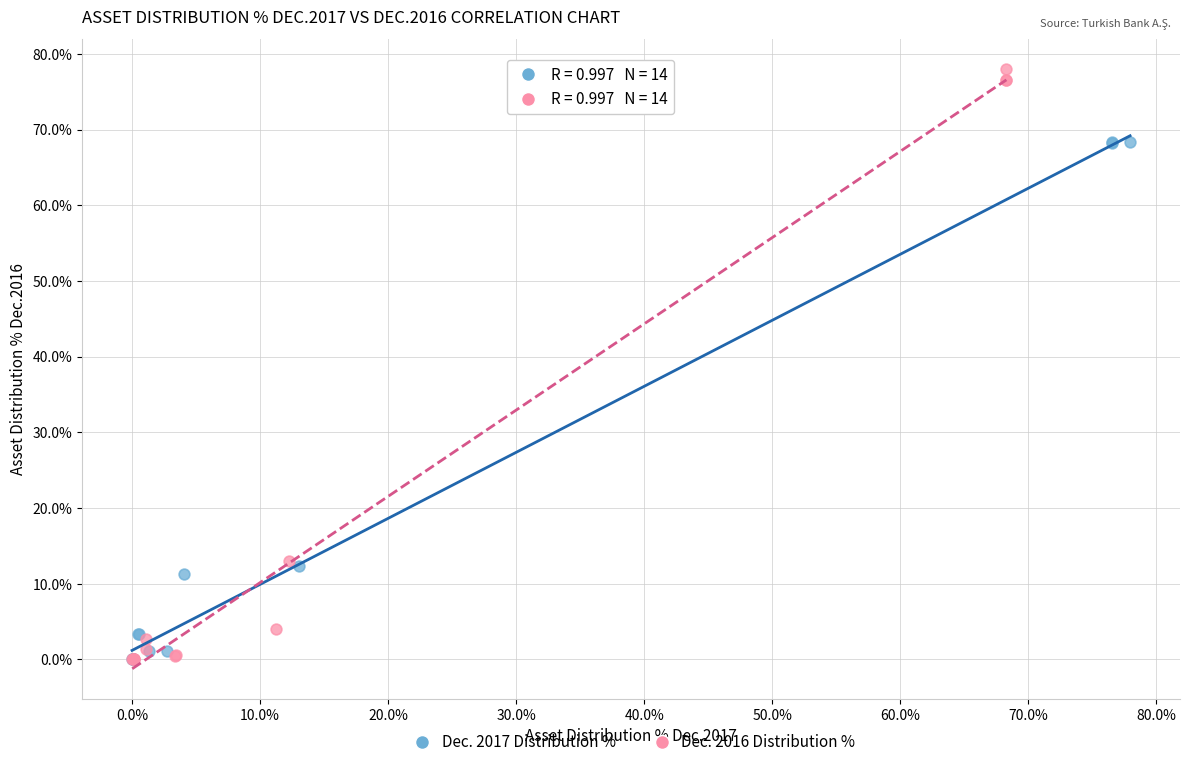

Which series contains the highest Y value?

Dec. 2016 Distribution %